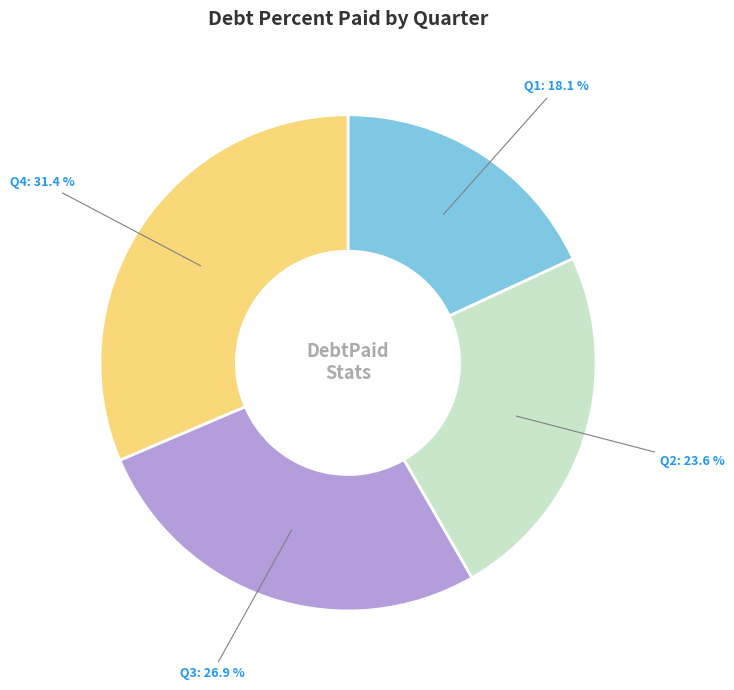

Combined, do Q4 and Q1 account for over 50%?

No